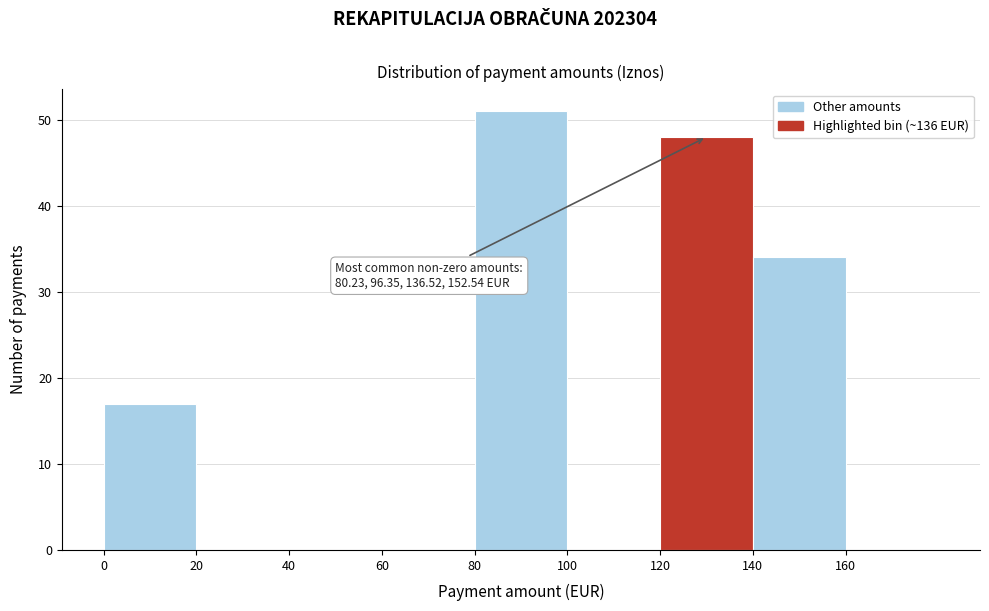

Over which range of the x-axis is the bar tallest?

80 to 100